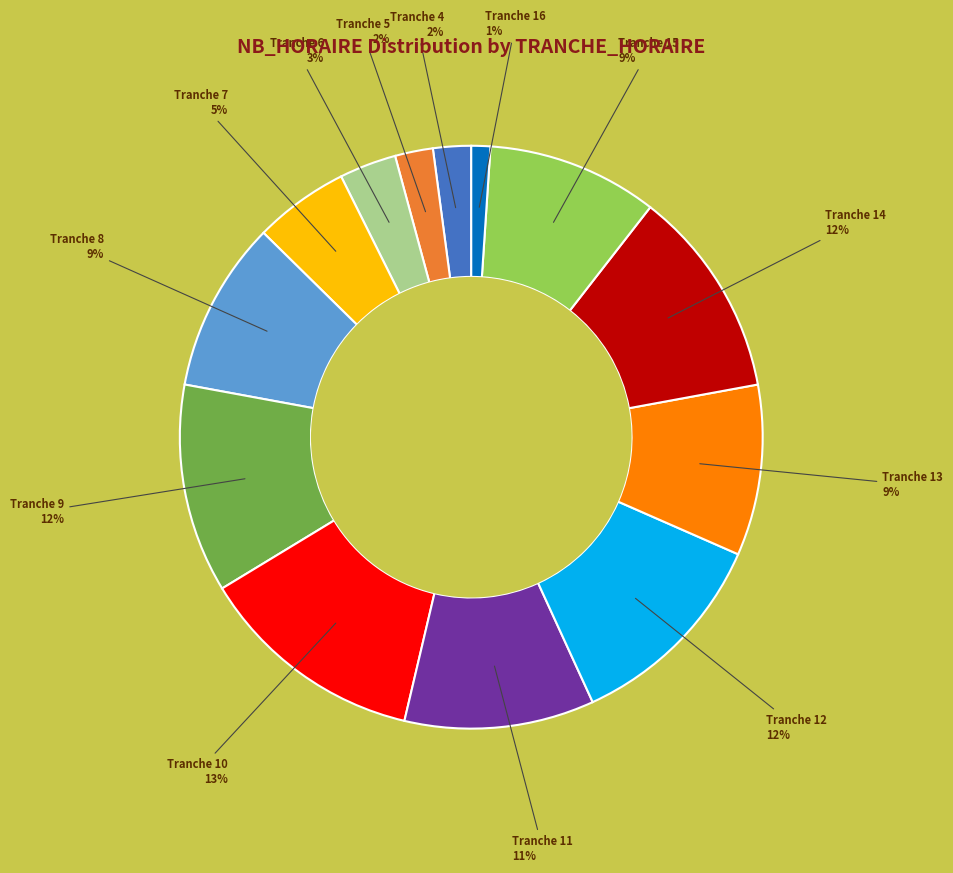

Does any single category account for the majority?

No